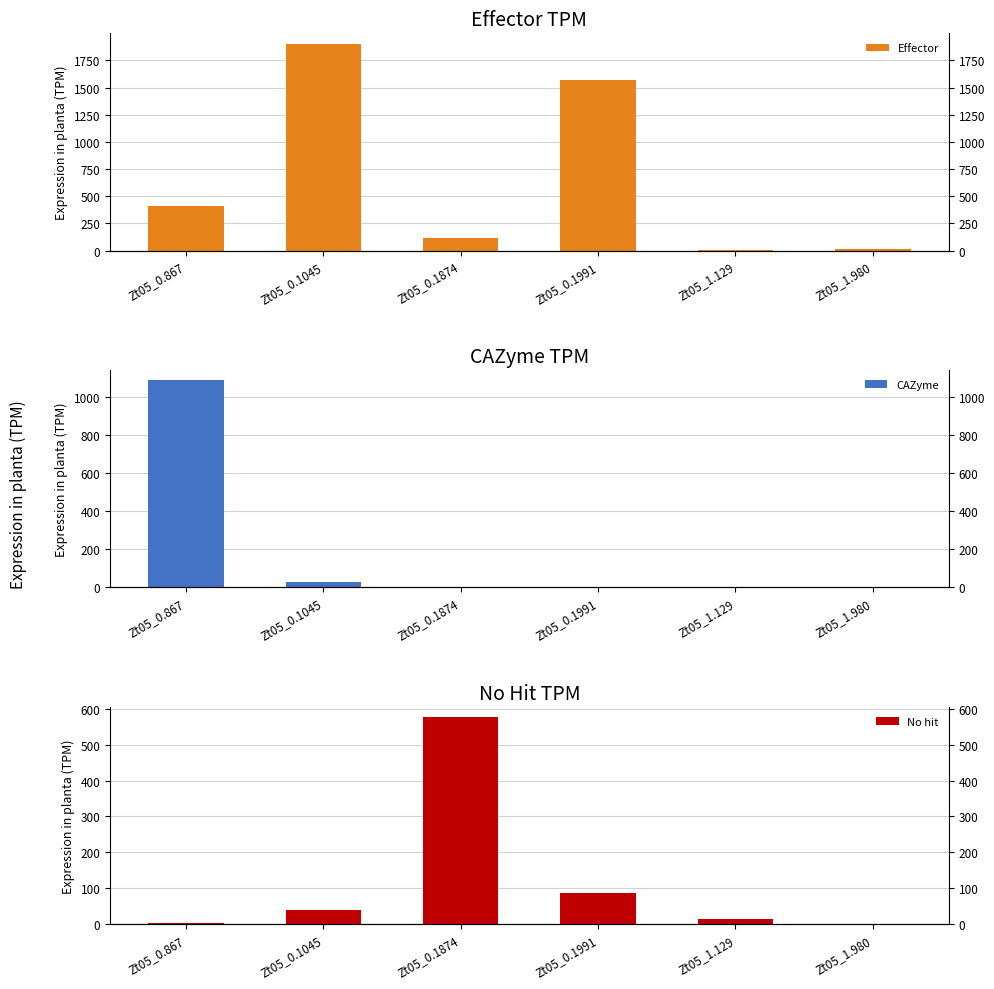

How many values in the Effector series are below 408?

3